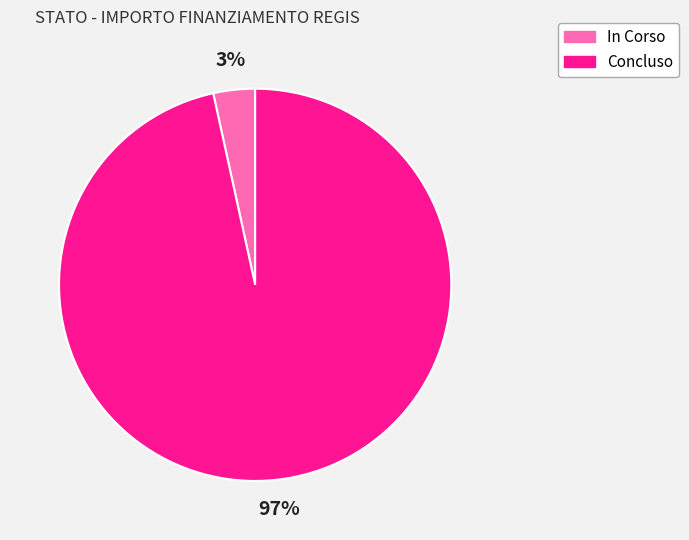

What is the largest slice in the pie chart?

Concluso